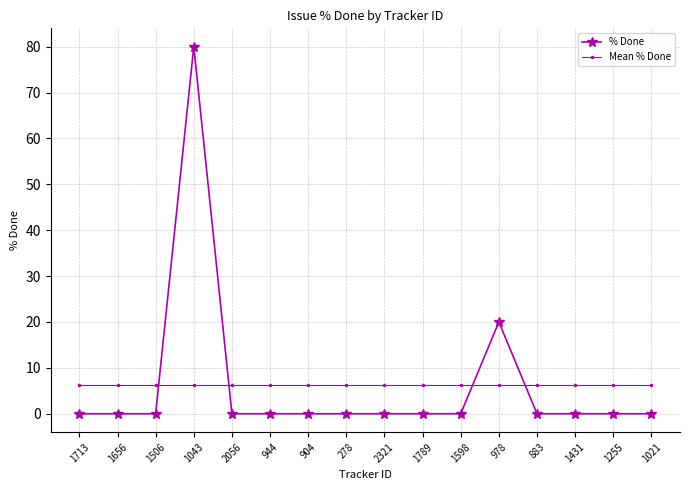

What position from the right is 944?

11